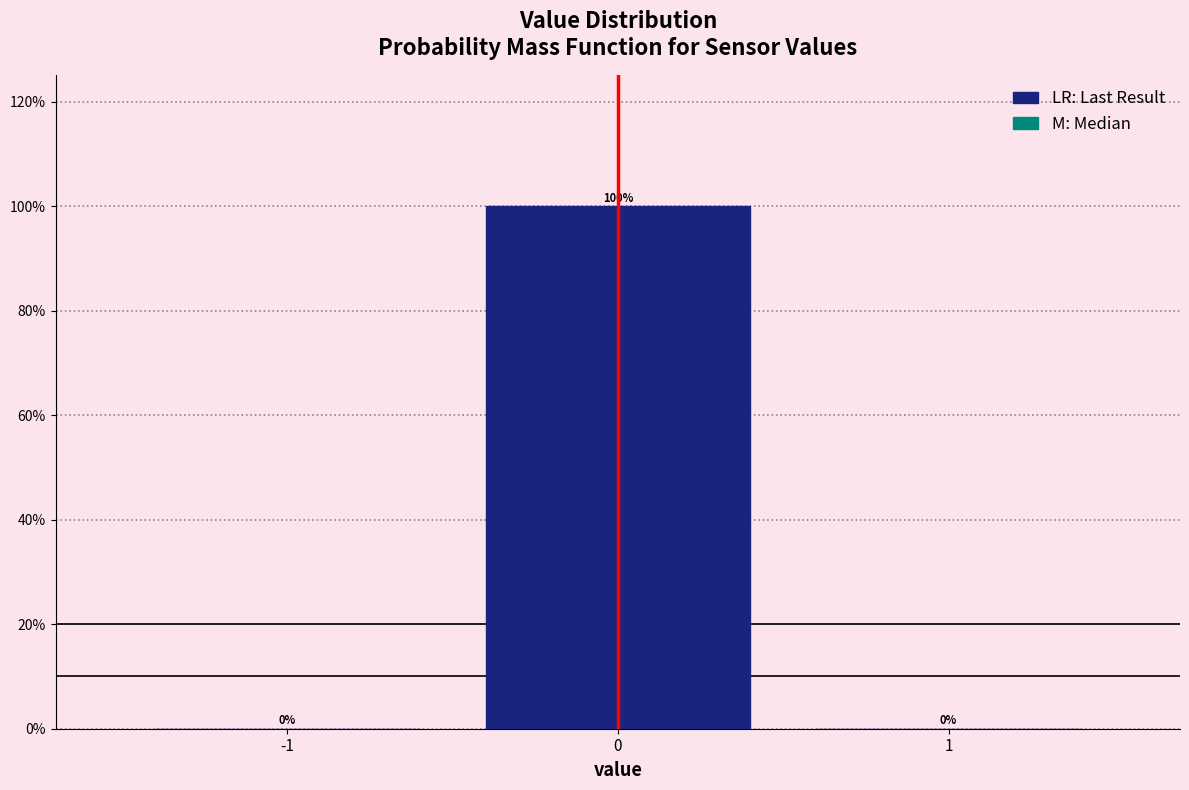

Reading left to right, list all the values displayed in this chart.

-1=0	0=100	1=0